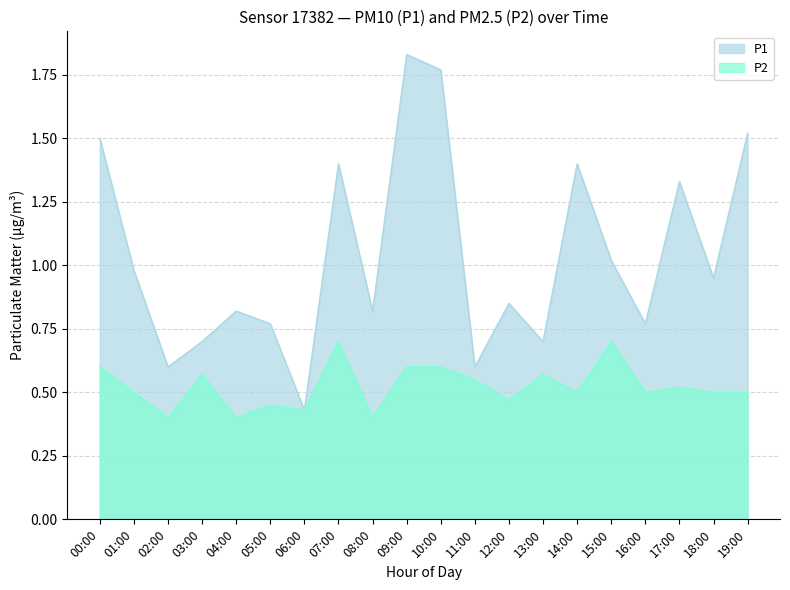

How many interior local valleys does the P2 series have?

7